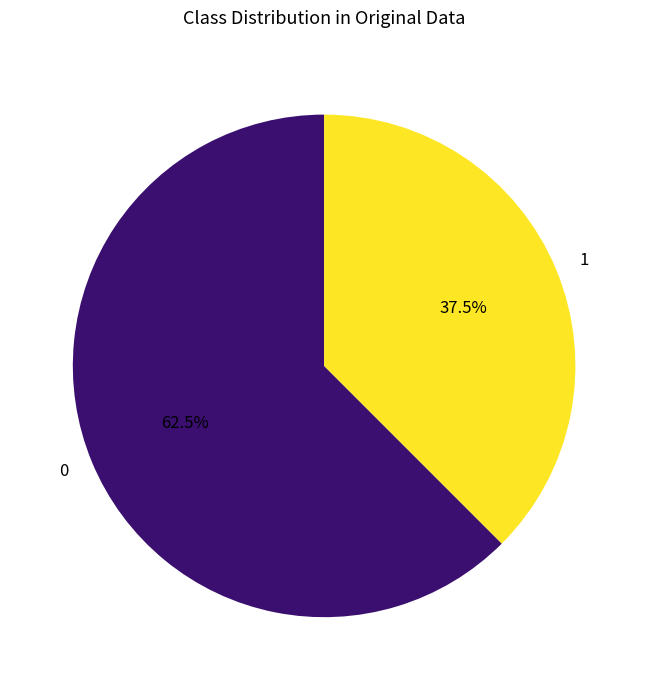

What is the ratio of the value at 1 to the value at 0?

0.6